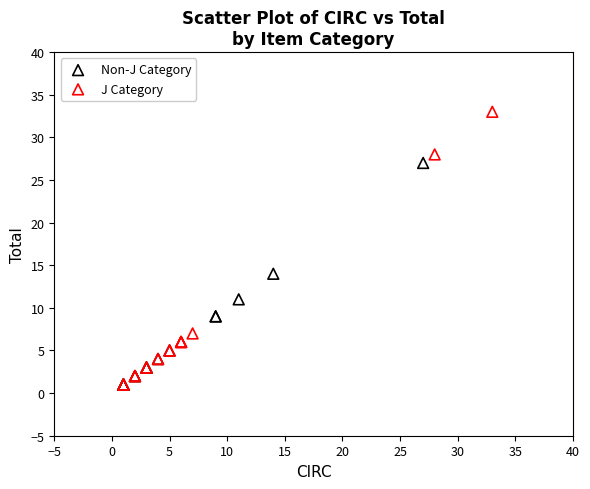

What are all the series names shown in the legend?

Non-J Category, J Category